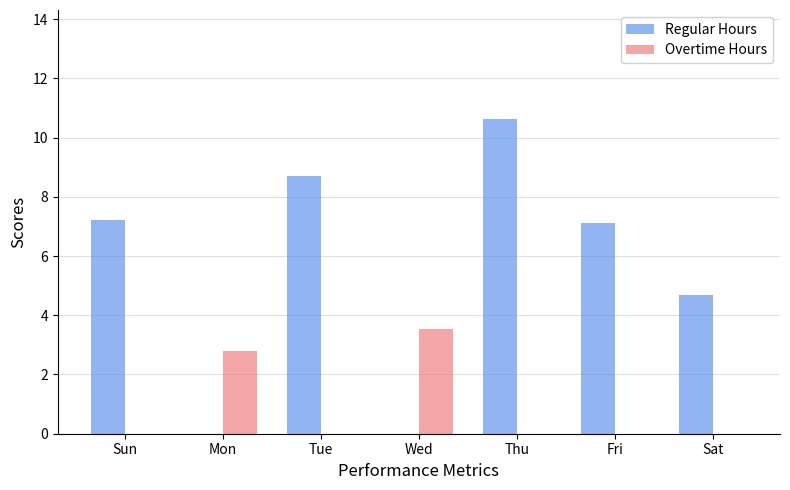

How many groups of bars are there?

7